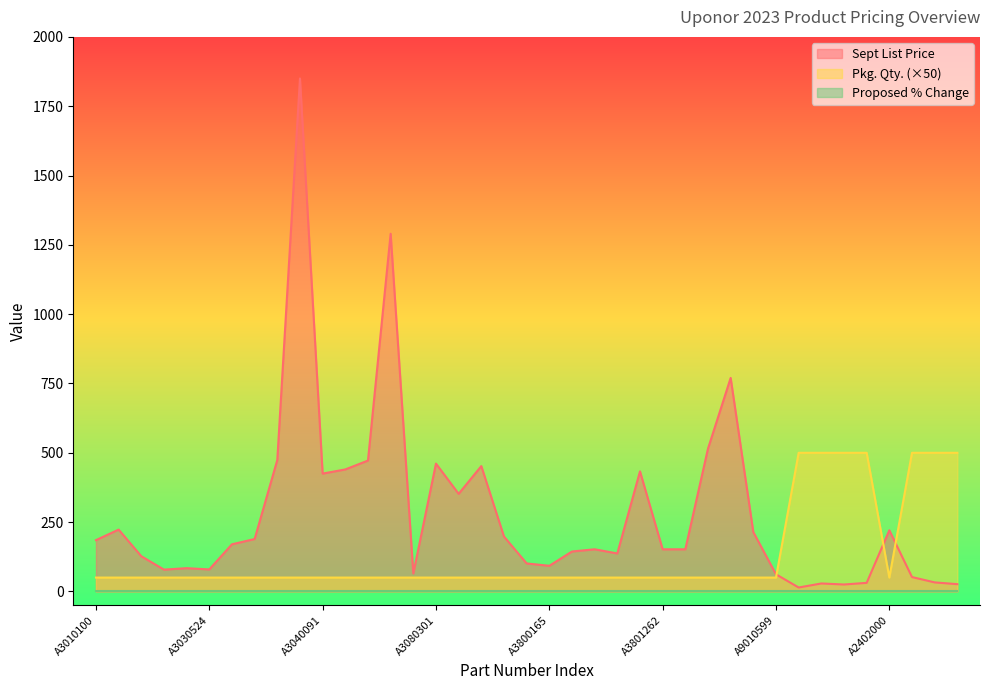

Does the chart display data point markers on the line(s)?

No